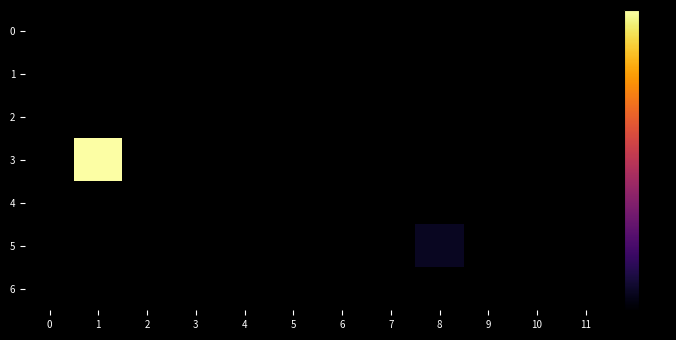

At how many categories does at least one series exceed 18?

1